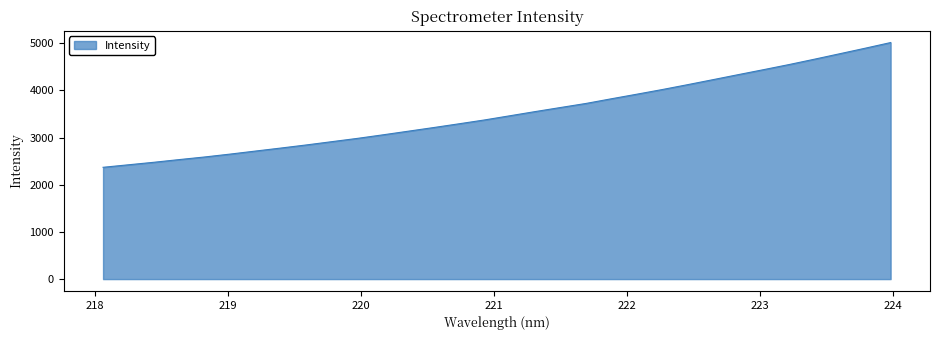

What is the difference between the maximum and minimum values?

2643.8